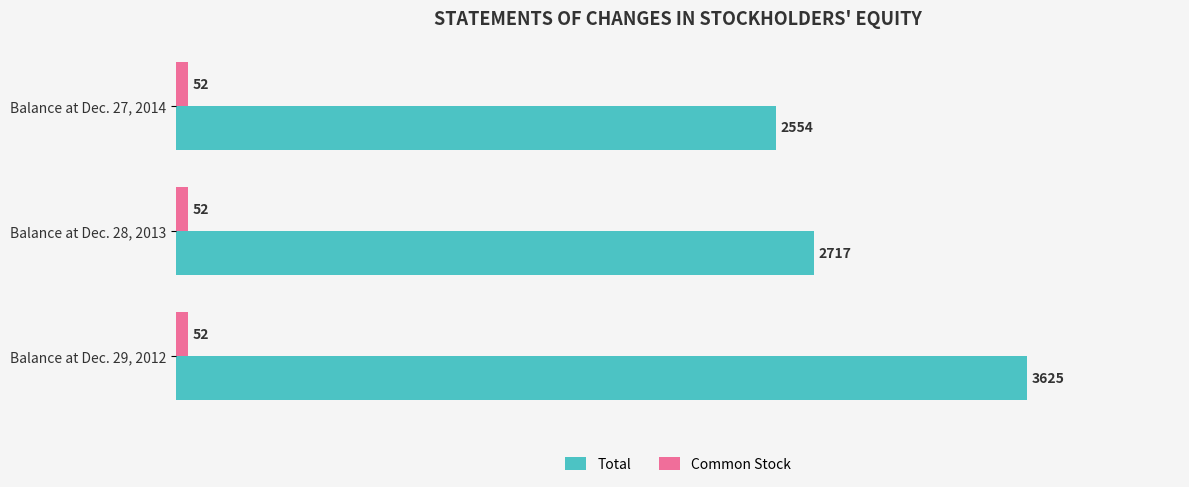

List the series in order of their overall mean, highest first.

Total, Common Stock